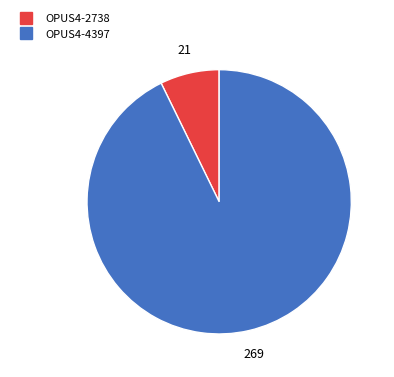

Combined, do OPUS4-4397 and OPUS4-2738 account for over 50%?

Yes